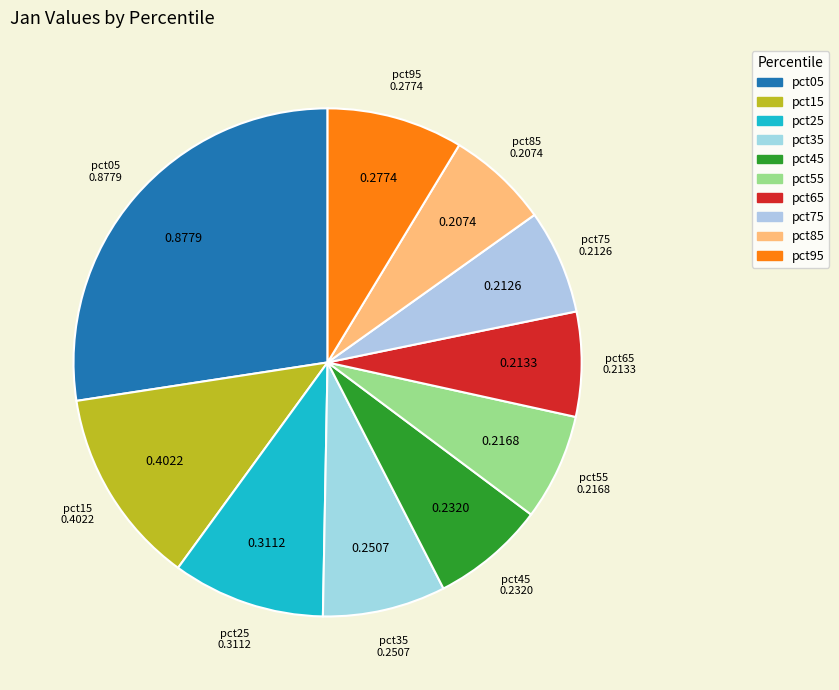

How many slices are in this pie chart?

10